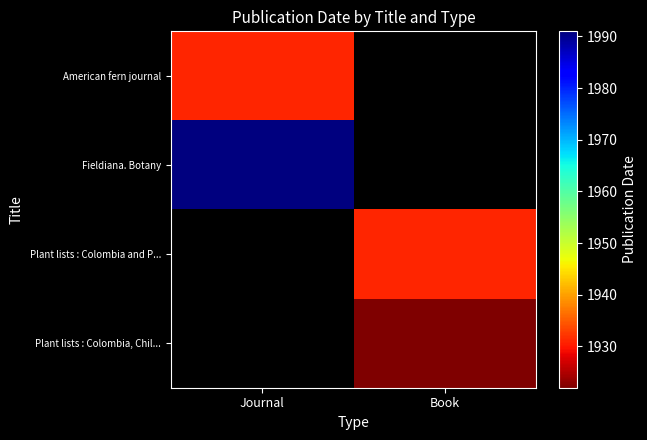

At how many categories does at least one series exceed 1939?

1